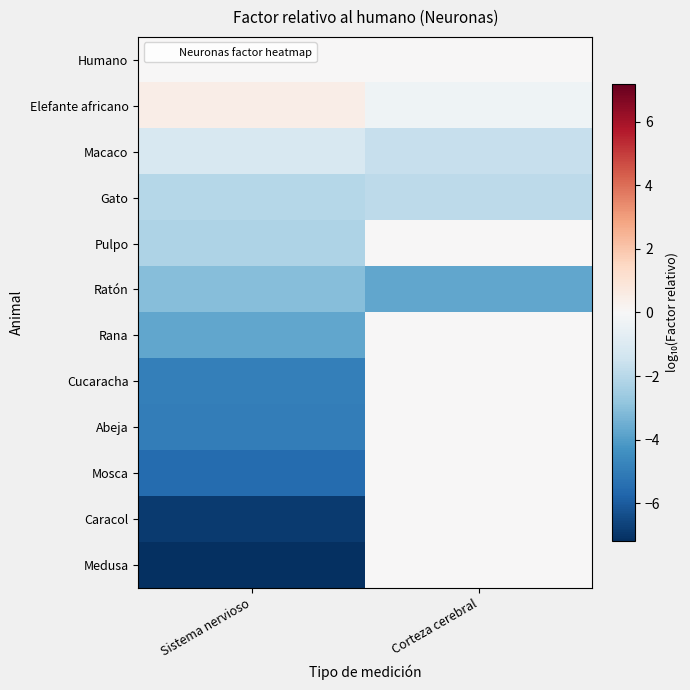

How many series are shown in this chart?

12